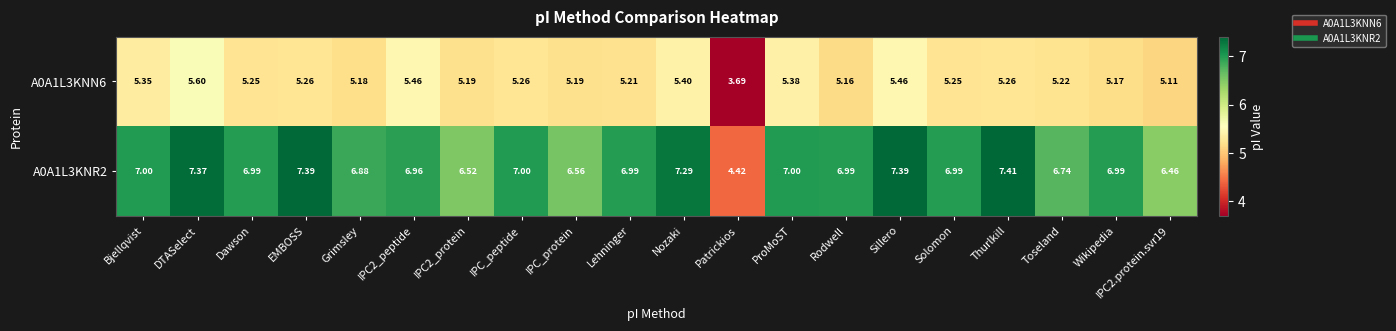

Where is A0A1L3KNN6 nearest to the value 4?

Patrickios